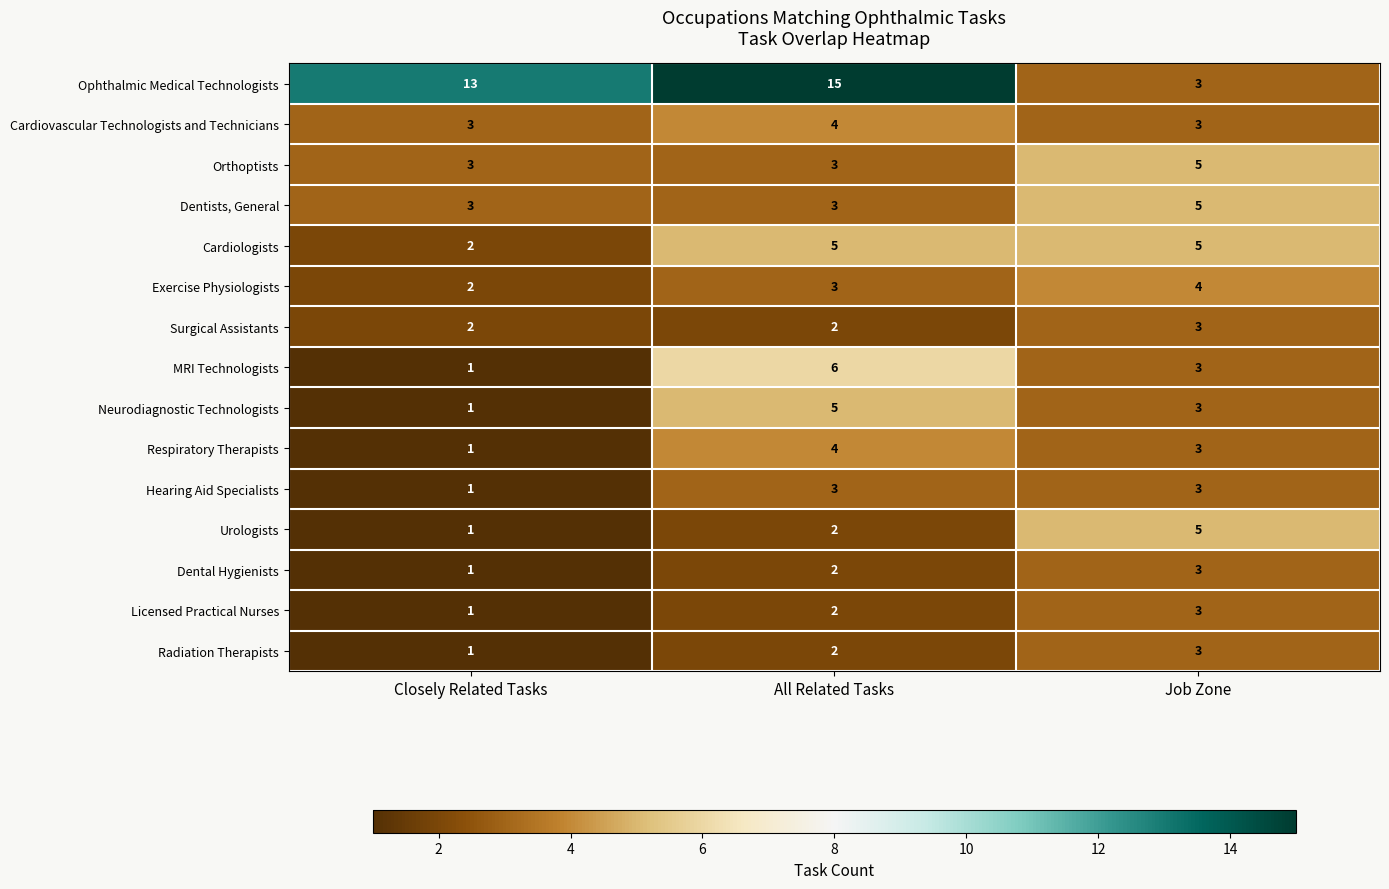

Which label corresponds to the smallest value in the chart?

Closely Related Tasks